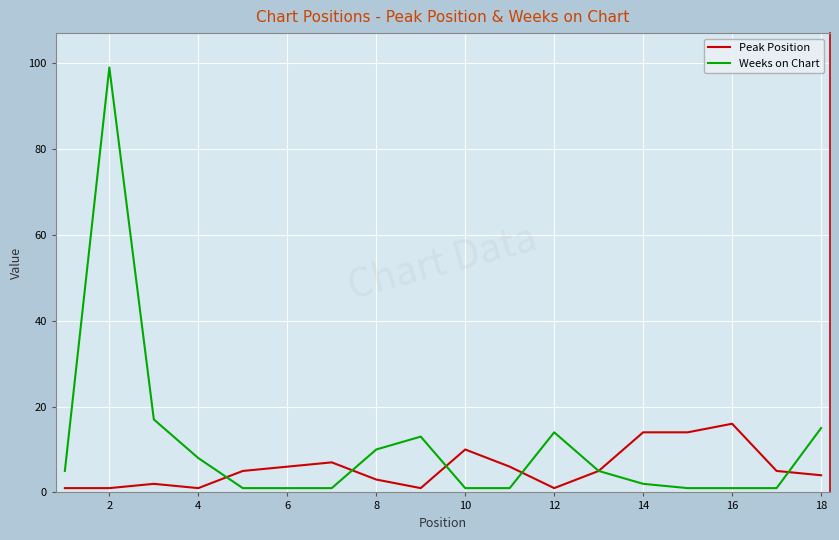

Reading left to right, transcribe all the data shown in this chart.

Peak Position: 1	1	2	1	5	6	7	3	1	10	6	1	5	14	14	16	5	4
Weeks on Chart: 5	99	17	8	1	1	1	10	13	1	1	14	5	2	1	1	1	15